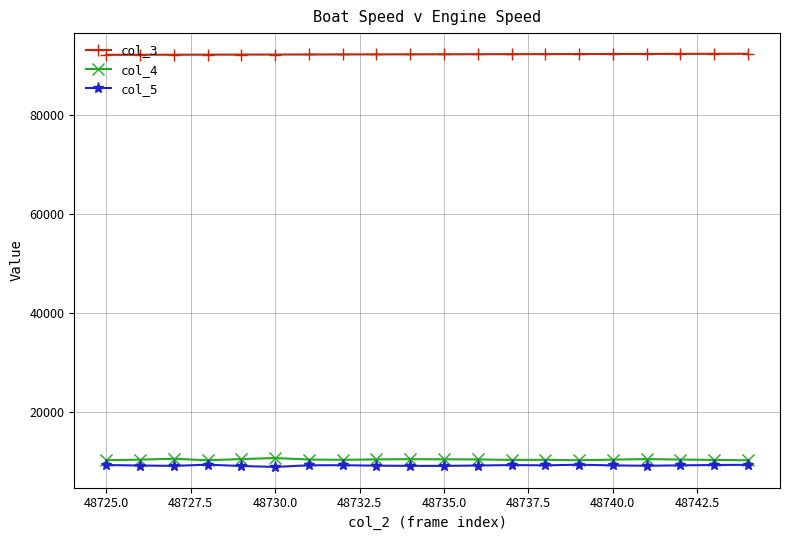

What is the value of the col_5 point at the 20th from the left?

9462